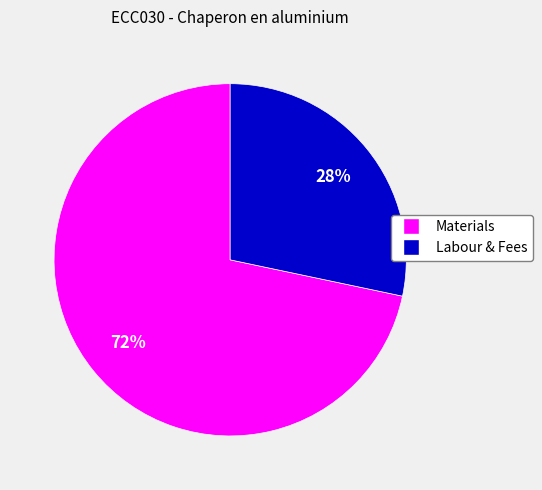

How many slices are in this pie chart?

2